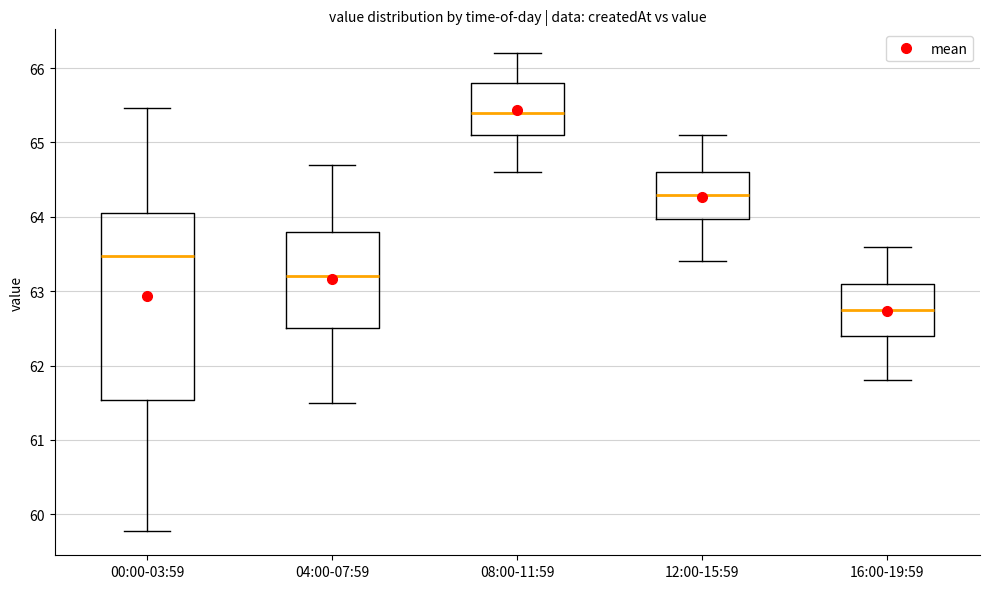

Where is the upper edge of the box for 04:00-07:59 on the y-axis? The values are not printed on the chart, so give them approximately, as read against the axis.

63.8